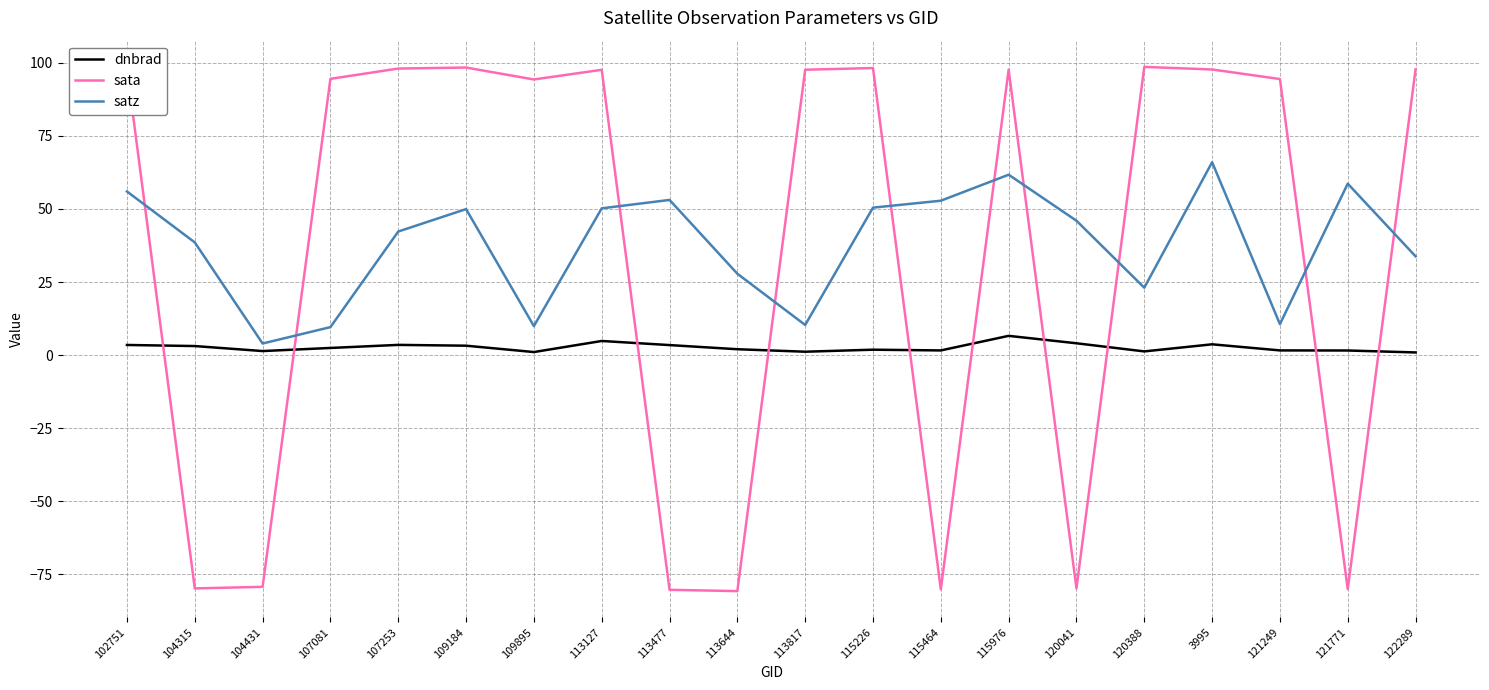

Which category has the highest value in the satz series?

3995